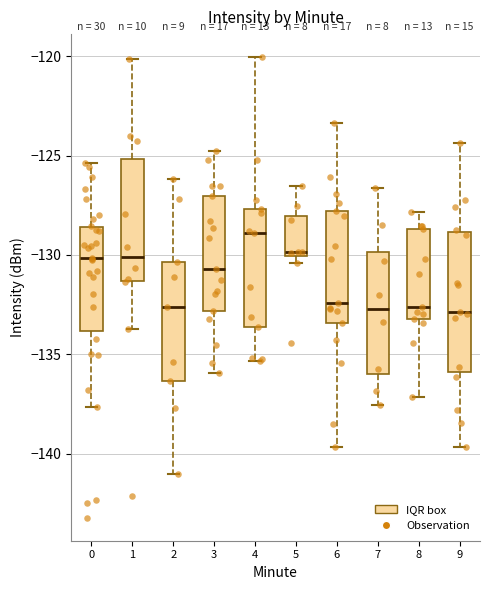

Reading left to right, transcribe this box plot: for each box, give where its median line is, the range the box spans, and where its two whiskers end, as read against the y-axis. The values are not printed on the chart, so give them approximately, as read against the axis.

0: median -130.0, box -134.0 to -128.5, whiskers -137.5 to -125.5
1: median -130.0, box -131.5 to -125.0, whiskers -133.5 to -120.0
2: median -132.5, box -136.5 to -130.5, whiskers -141.0 to -126.0
3: median -130.5, box -133.0 to -127.0, whiskers -136.0 to -125.0
4: median -129.0, box -133.5 to -127.5, whiskers -135.5 to -120.0
5: median -130.0 (just above the box's lower edge), box -130.0 to -128.0, whiskers -130.5 to -126.5
6: median -132.5, box -133.5 to -128.0, whiskers -139.5 to -123.5
7: median -132.5, box -136.0 to -130.0, whiskers -137.5 to -126.5
8: median -132.5, box -133.0 to -128.5, whiskers -137.0 to -128.0
9: median -133.0, box -136.0 to -129.0, whiskers -139.5 to -124.5